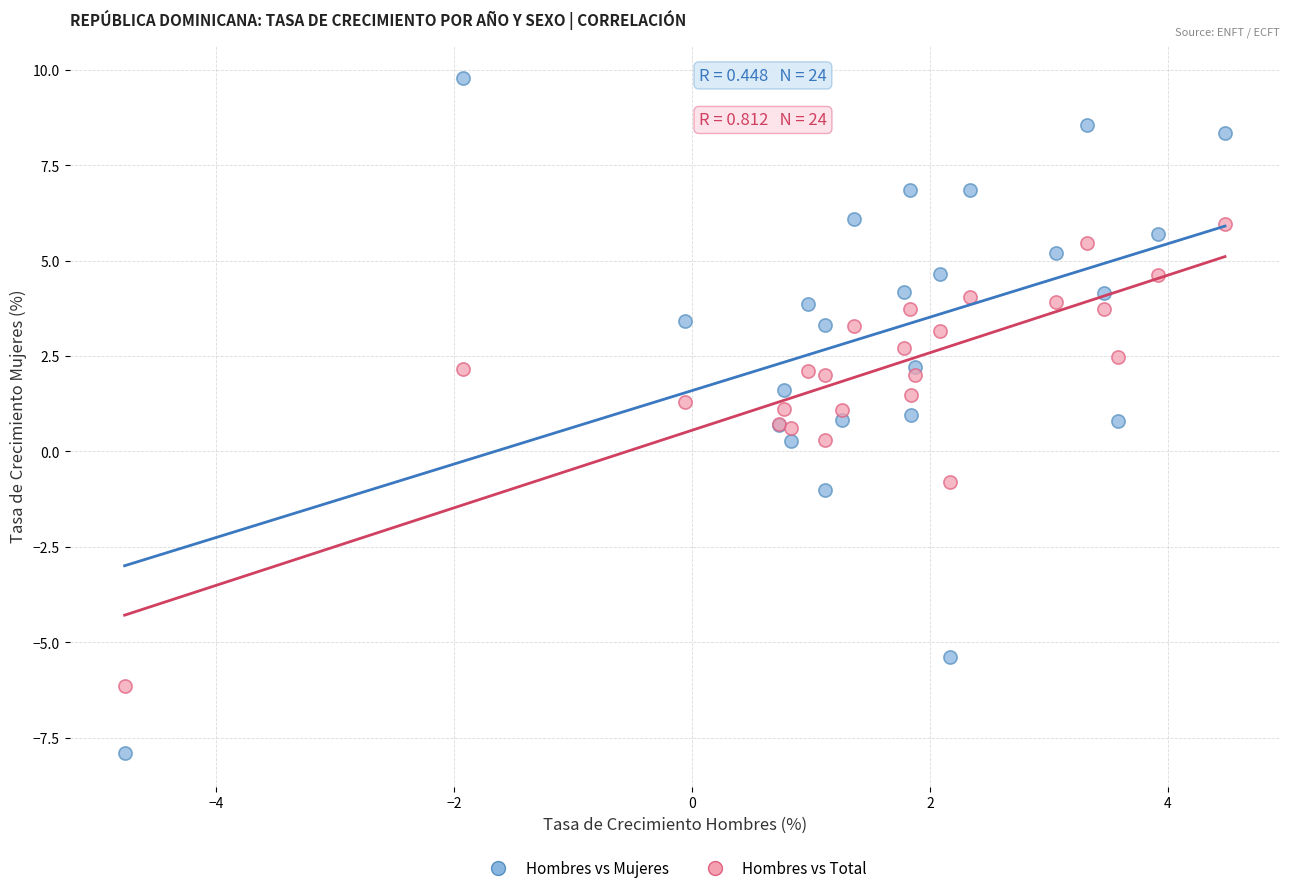

Which series reaches the maximum Y coordinate?

Hombres vs Mujeres